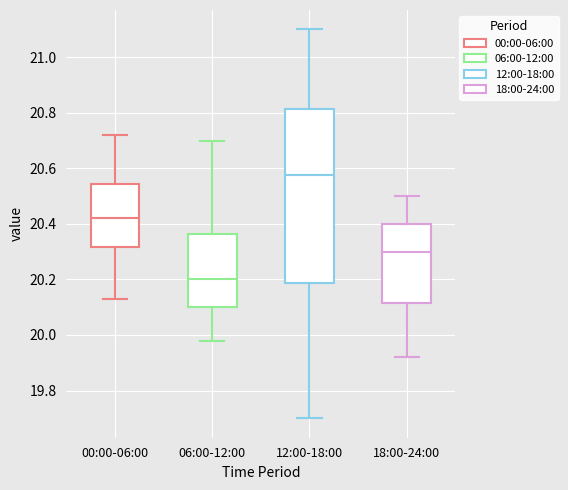

Reading left to right, transcribe this box plot: for each box, give where its median line is, the range the box spans, and where its two whiskers end, as read against the y-axis. The values are not printed on the chart, so give them approximately, as read against the axis.

00:00-06:00: median 20.42, box 20.32 to 20.54, whiskers 20.14 to 20.72
06:00-12:00: median 20.20, box 20.10 to 20.36, whiskers 19.98 to 20.70
12:00-18:00: median 20.58, box 20.18 to 20.82, whiskers 19.70 to 21.10
18:00-24:00: median 20.30, box 20.12 to 20.40, whiskers 19.92 to 20.50